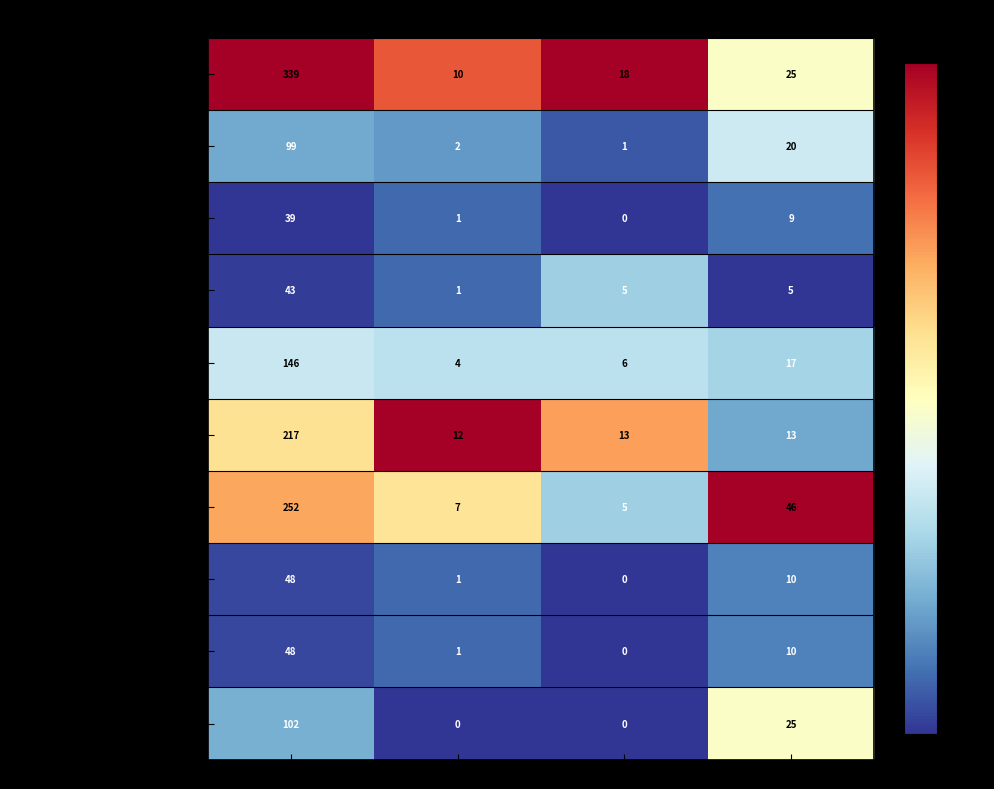

Between Жиры and Углеводы, which series saw the biggest shift?

Макароны отварные с маслом